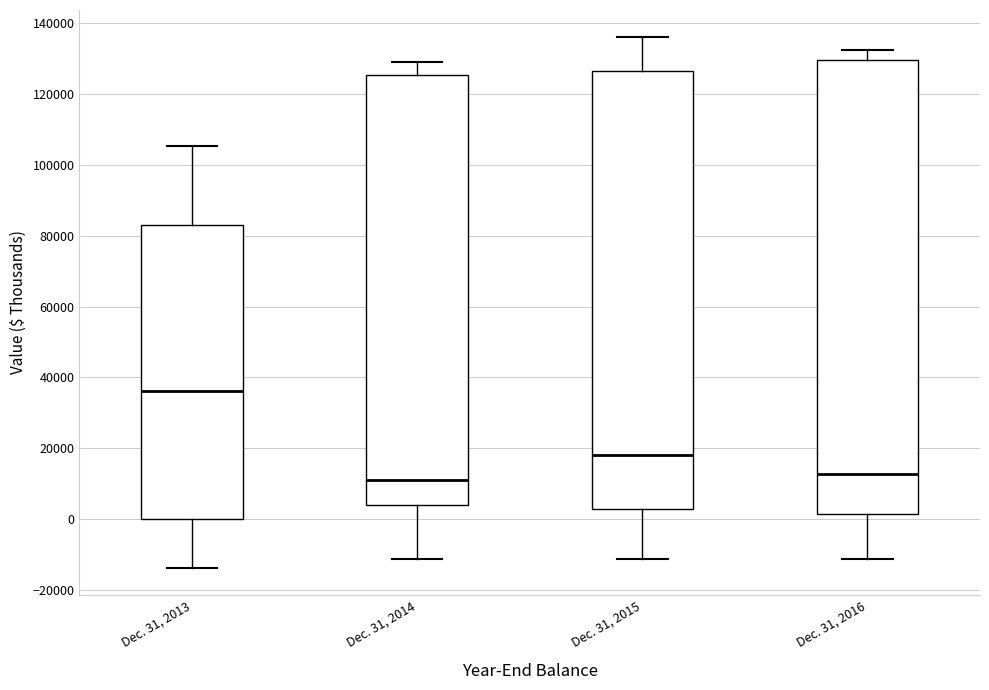

Which box is the tallest, from its lower edge to its upper edge?

Dec. 31, 2016